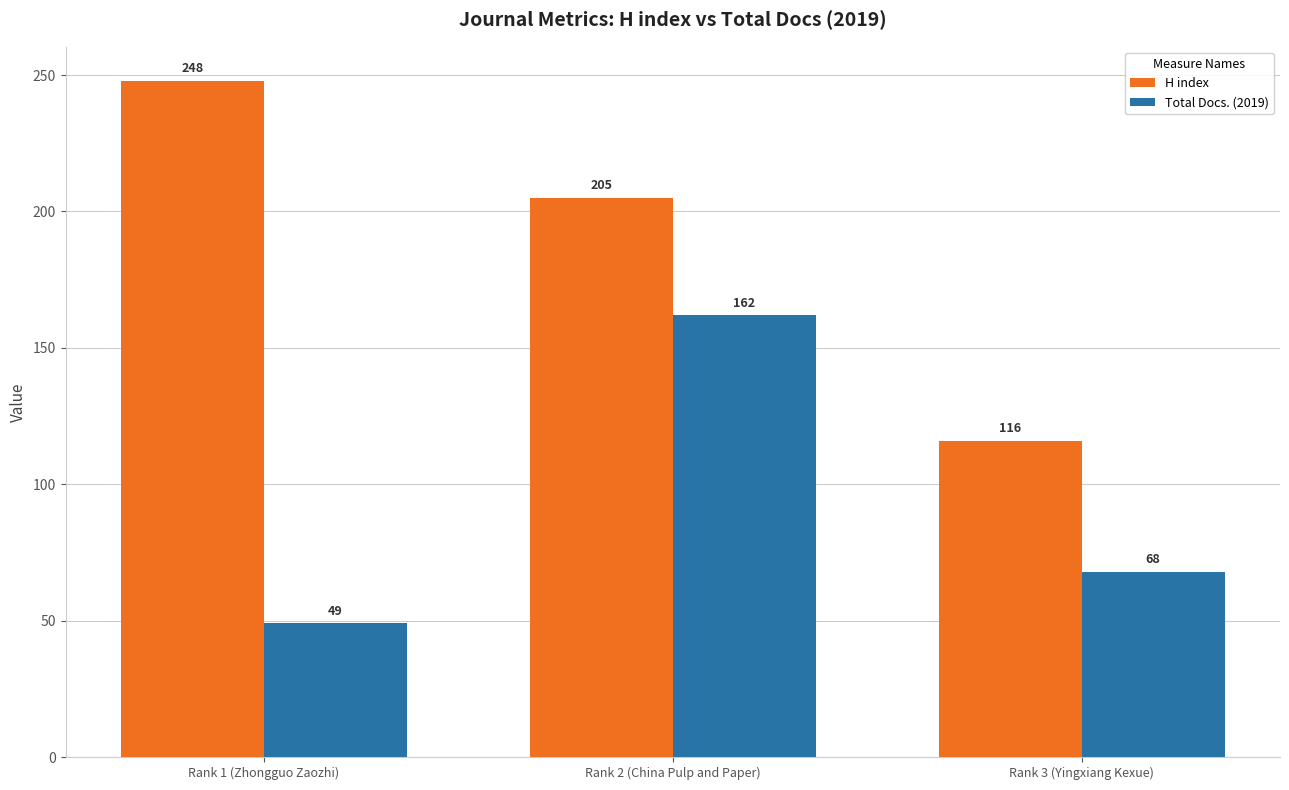

What is the value of the H index bar at the 2nd from the left?

205